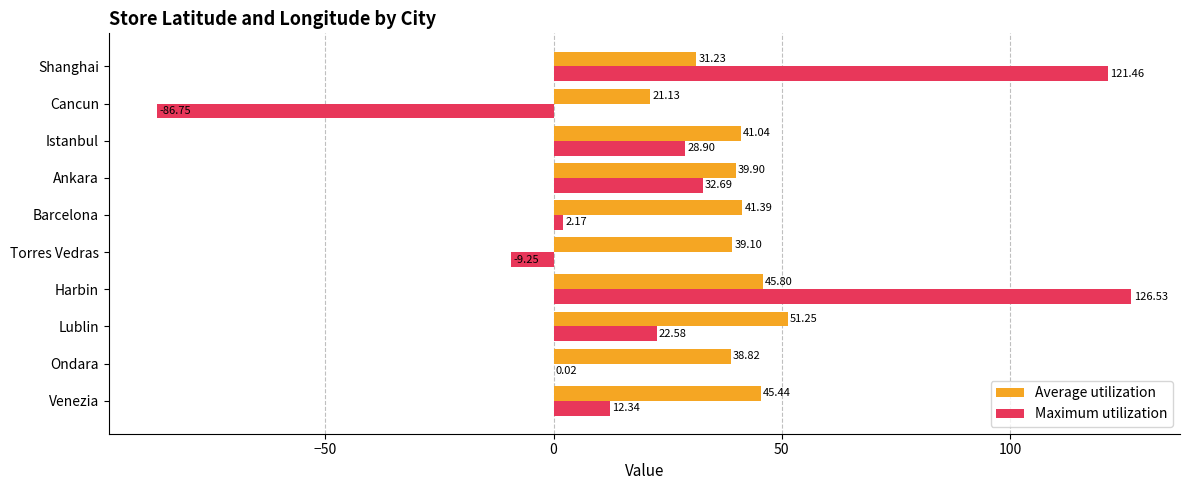

Between Ondara and Torres Vedras, which series saw the biggest shift?

Maximum utilization